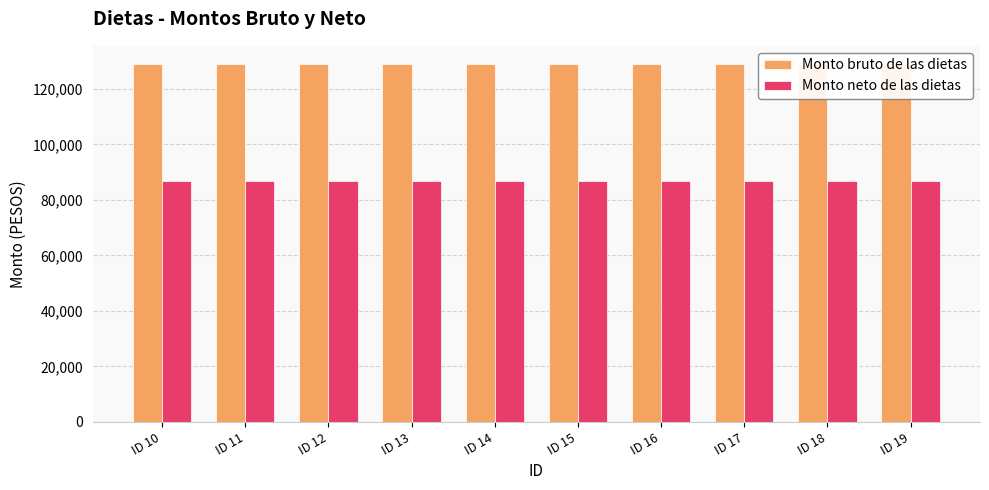

Read the Monto neto de las dietas value at ID 10.

86969.6